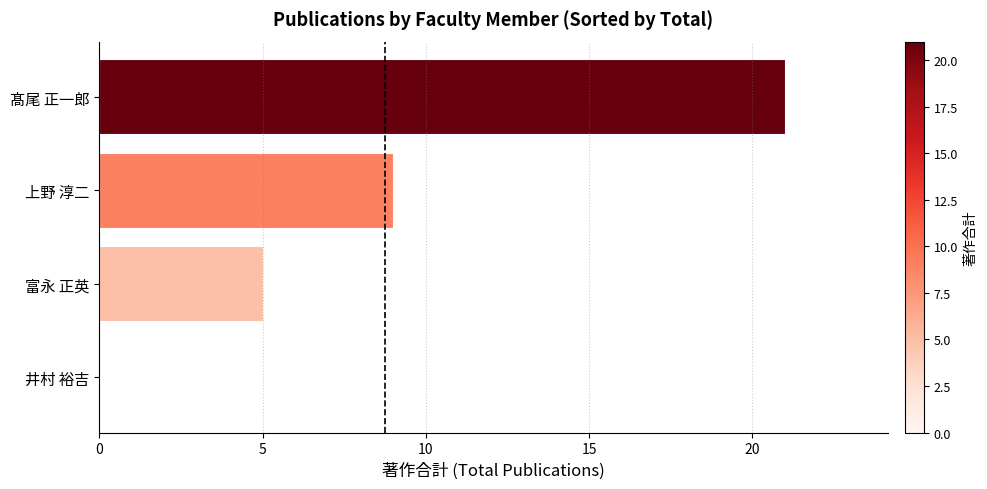

The value at 上野 淳二 is 9. True or false?

True